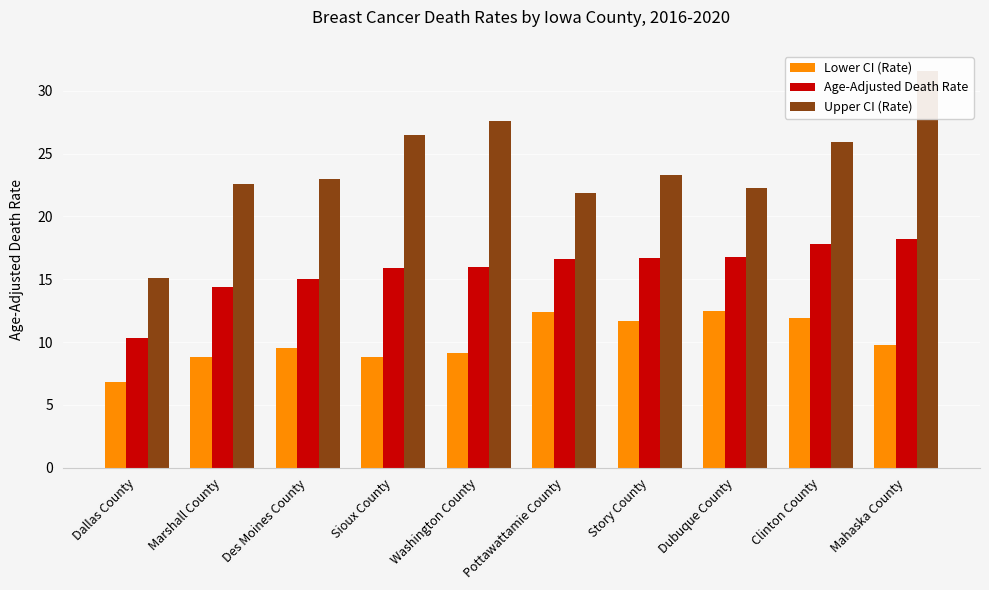

What is the total value across all series at Sioux County?

51.2